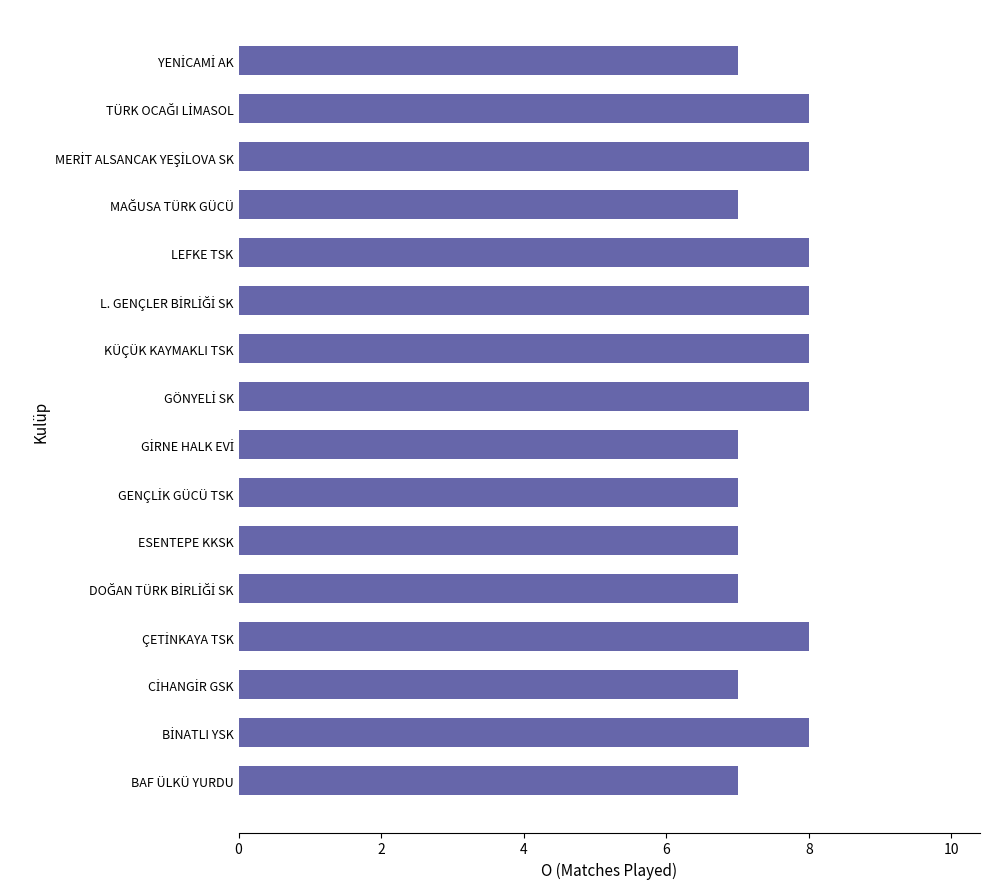

The value at KÜÇÜK KAYMAKLI TSK is 13. True or false?

False